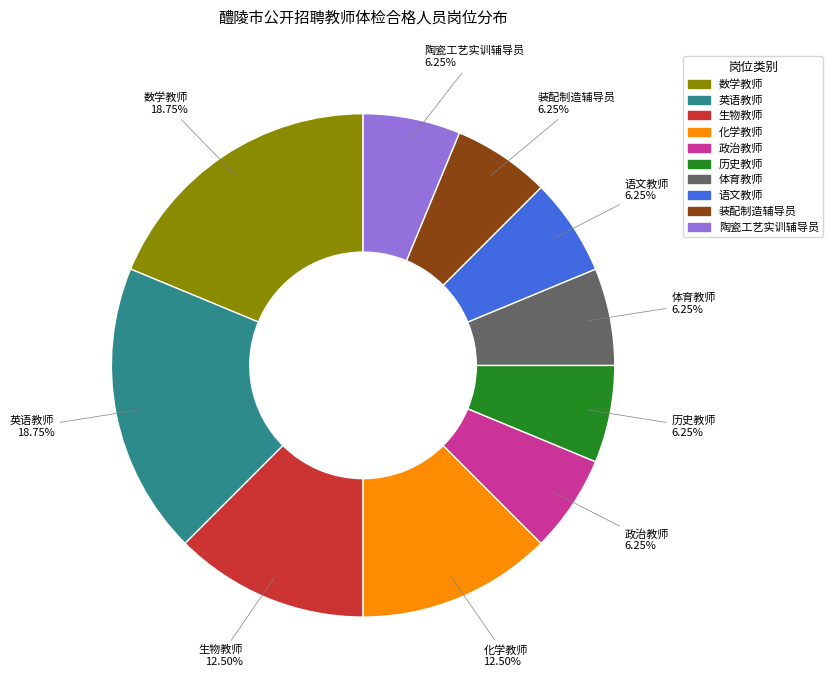

What percentage is the 数学教师 slice, to the nearest percent?

19%